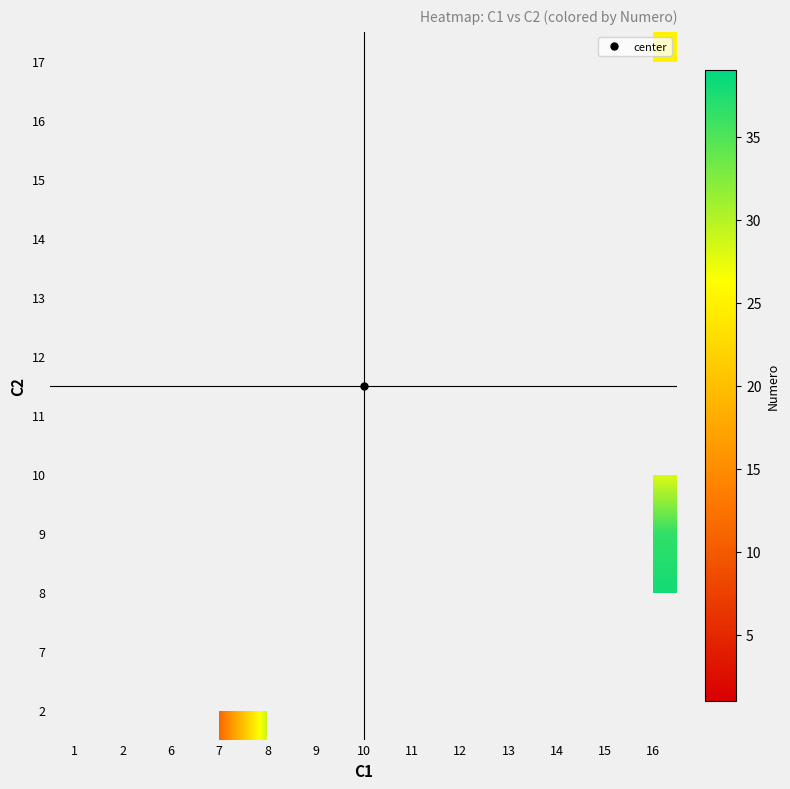

Count the number of categories in the chart.

13